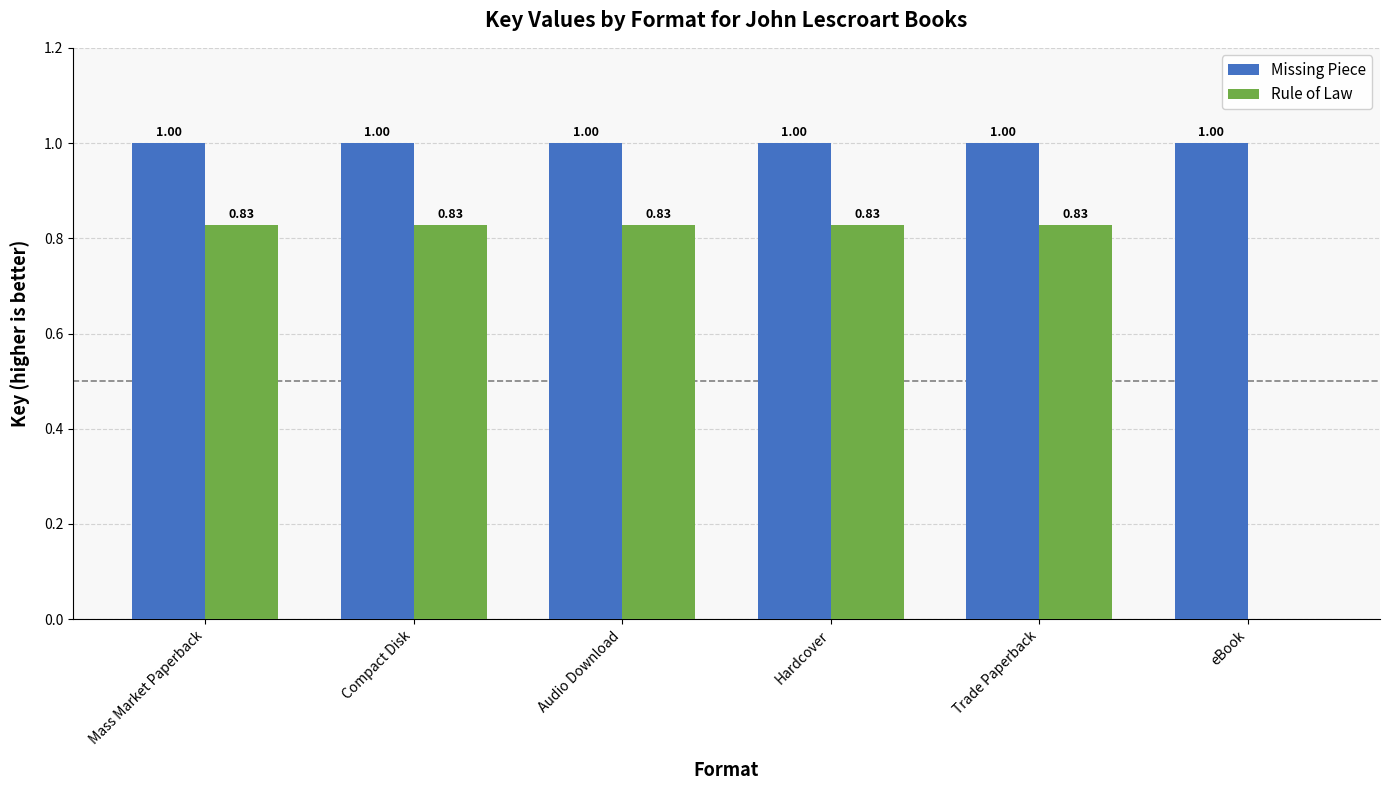

Is the value of Missing Piece at Audio Download greater than the value of Rule of Law at Trade Paperback?

Yes